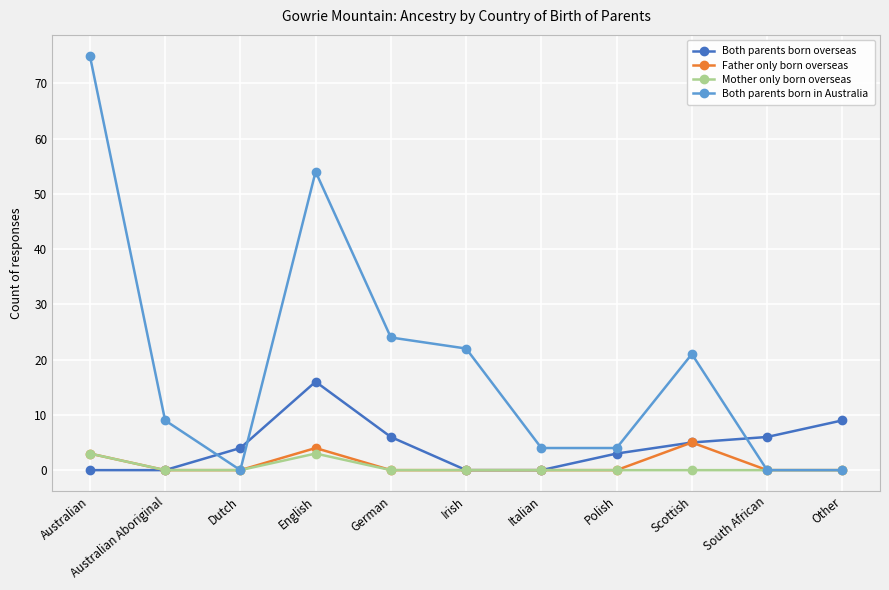

Reading left to right, what are all the values shown in this chart?

Both parents born overseas: Australian=0	Australian Aboriginal=0	Dutch=4	English=16	German=6	Irish=0	Italian=0	Polish=3	Scottish=5	South African=6	Other=9
Father only born overseas: Australian=3	Australian Aboriginal=0	Dutch=0	English=4	German=0	Irish=0	Italian=0	Polish=0	Scottish=5	South African=0	Other=0
Mother only born overseas: Australian=3	Australian Aboriginal=0	Dutch=0	English=3	German=0	Irish=0	Italian=0	Polish=0	Scottish=0	South African=0	Other=0
Both parents born in Australia: Australian=75	Australian Aboriginal=9	Dutch=0	English=54	German=24	Irish=22	Italian=4	Polish=4	Scottish=21	South African=0	Other=0